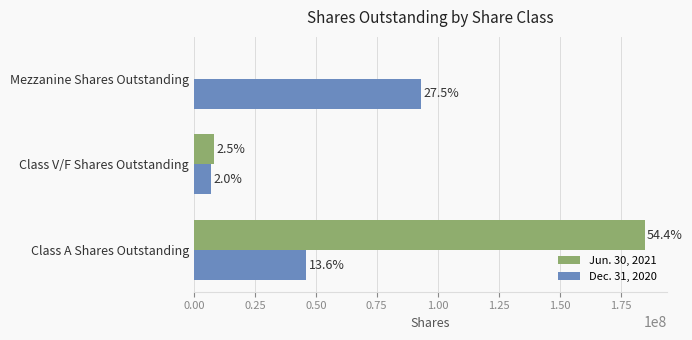

Reading left to right, extract all data points from this chart.

Jun. 30, 2021: 184866219	8377623	0
Dec. 31, 2020: 46025754	6941352	93328118